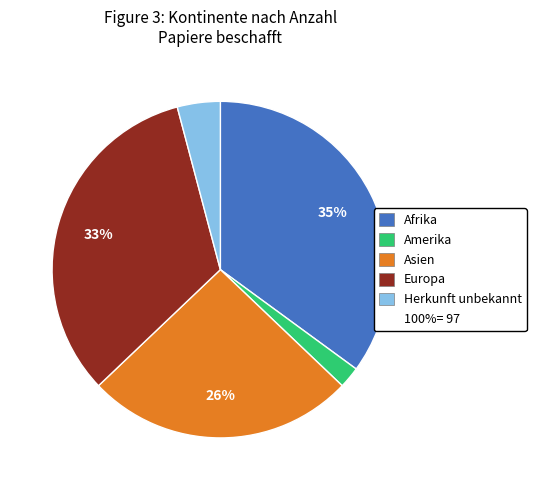

Is there any slice that represents more than half of the pie?

No